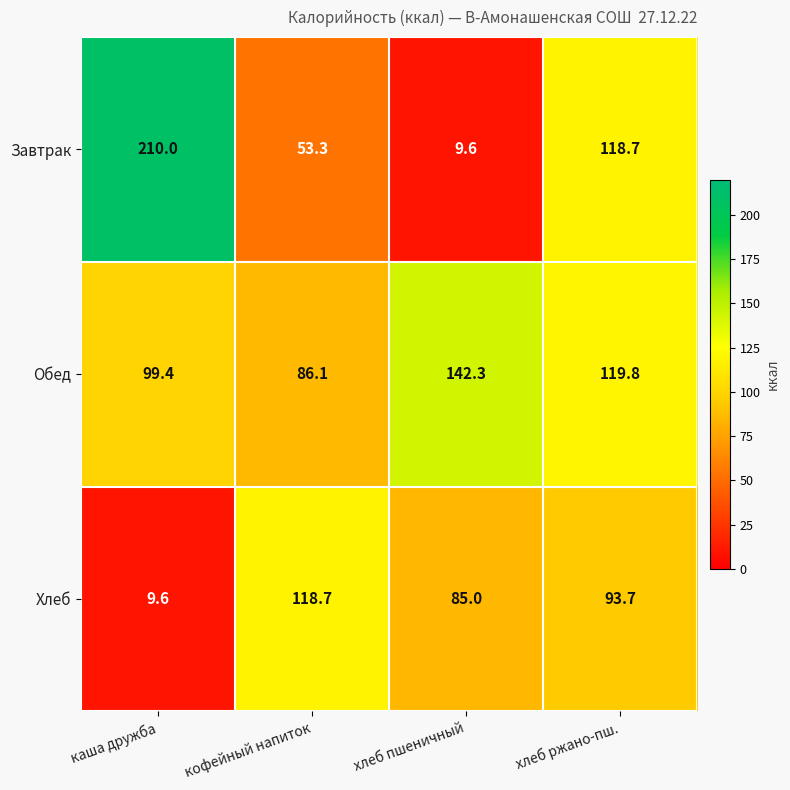

What is the spread (max minus min) of values at хлеб ржано-пш.?

26.1